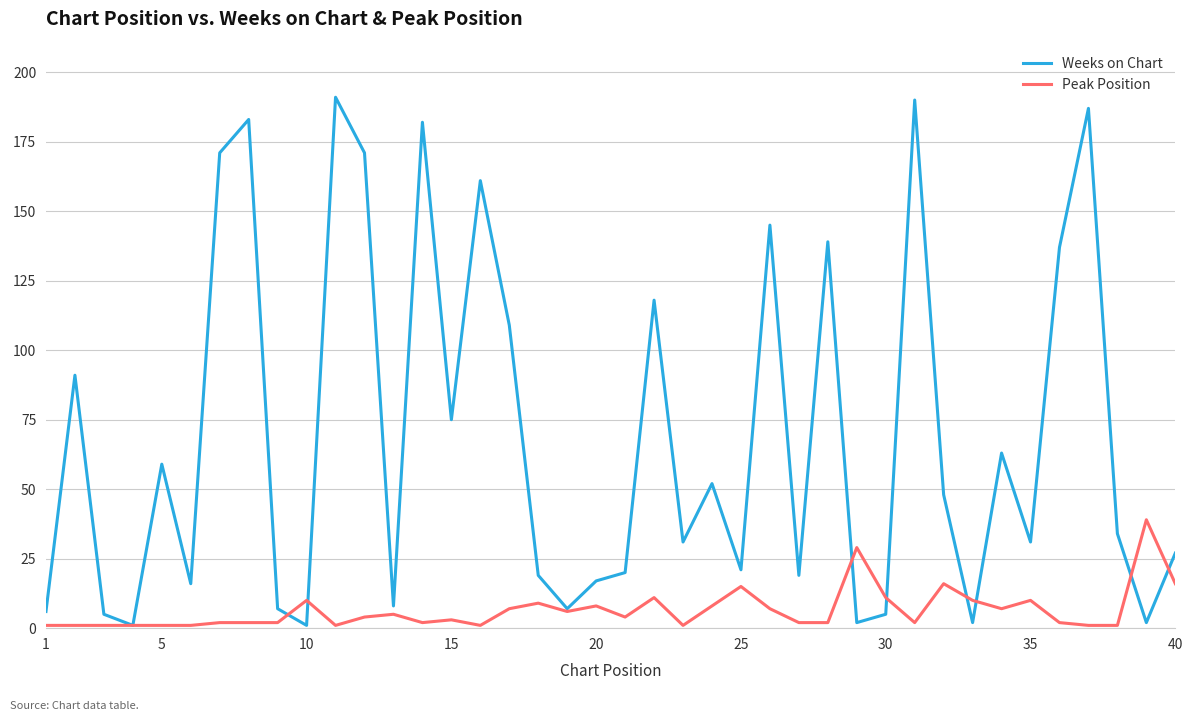

Rank the series by their average value, from lowest to highest.

Peak Position, Weeks on Chart